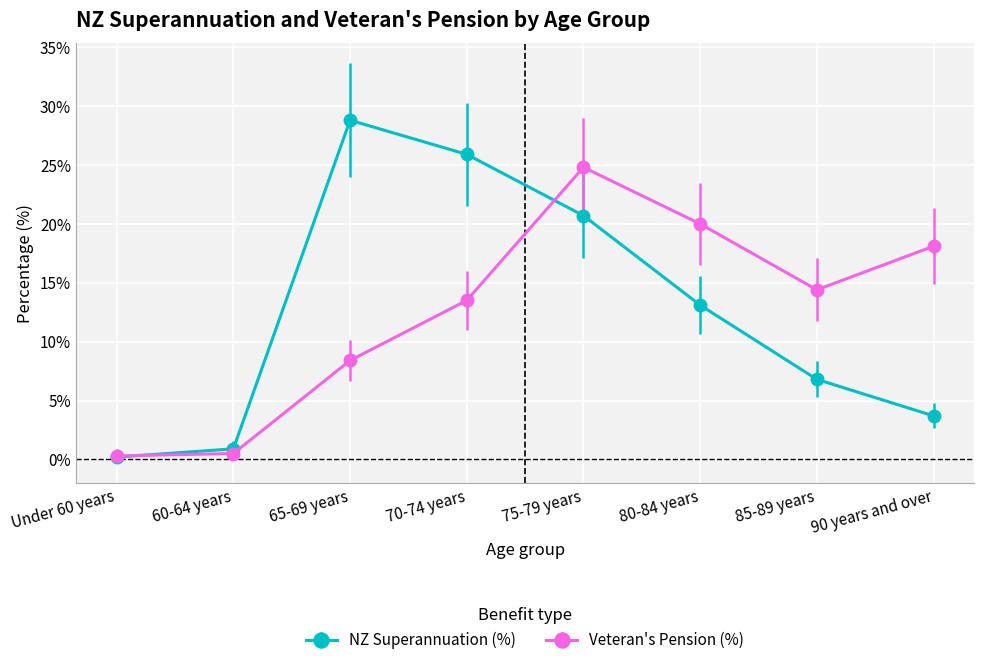

Which category has the highest value in the NZ Superannuation (%) series?

65-69 years